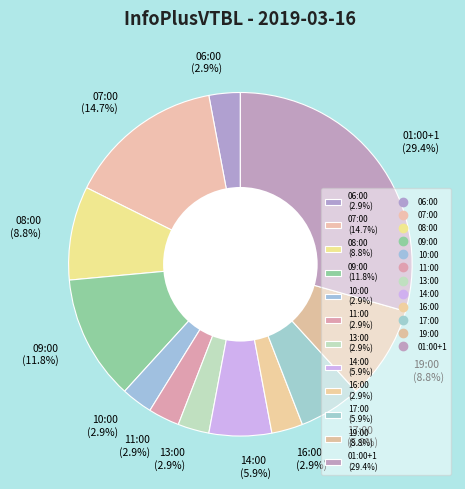

How many segments does this pie chart have?

12